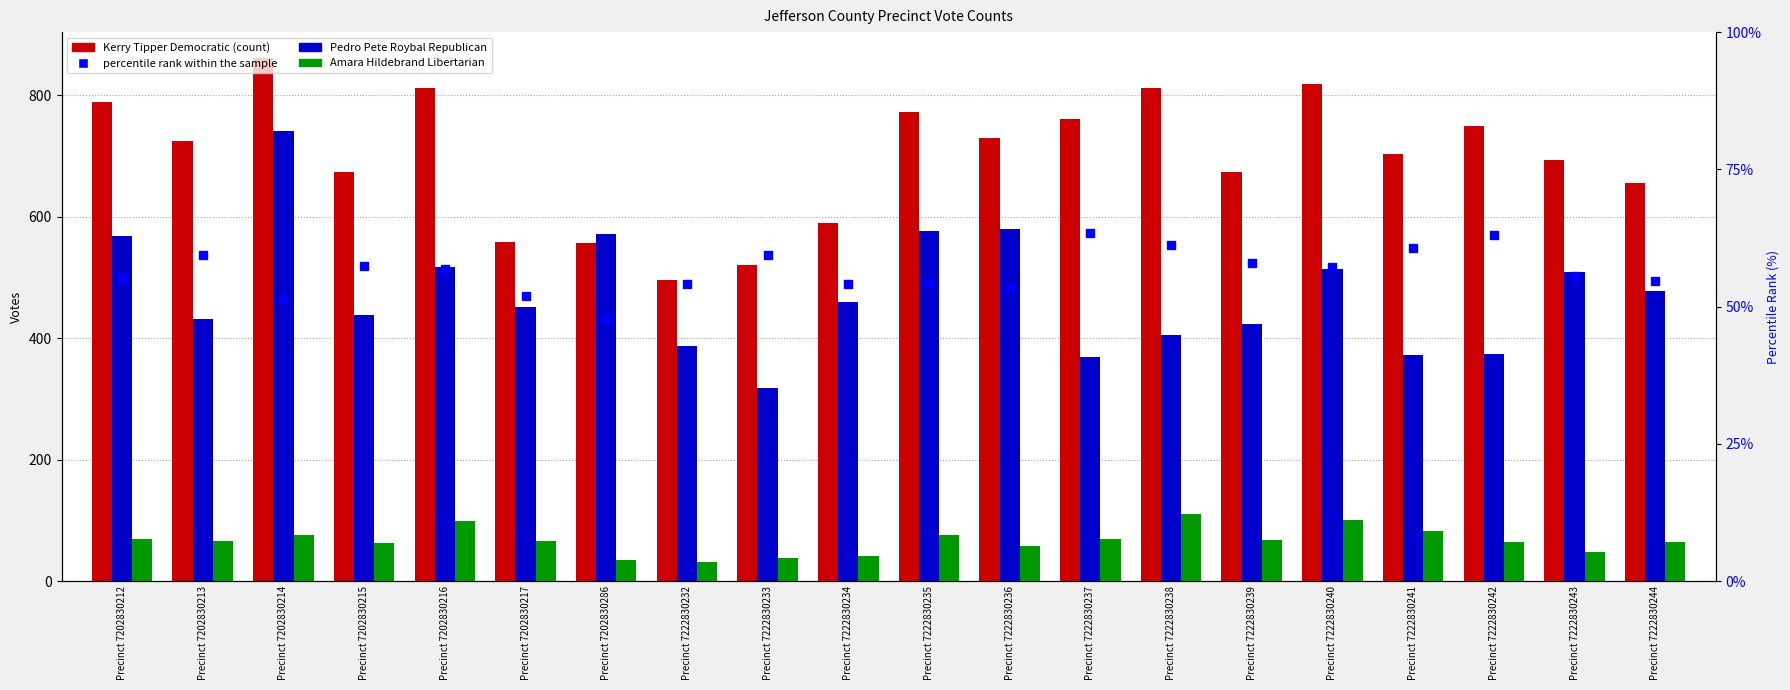

How many values in the percentile rank within the sample series are below 56?

10